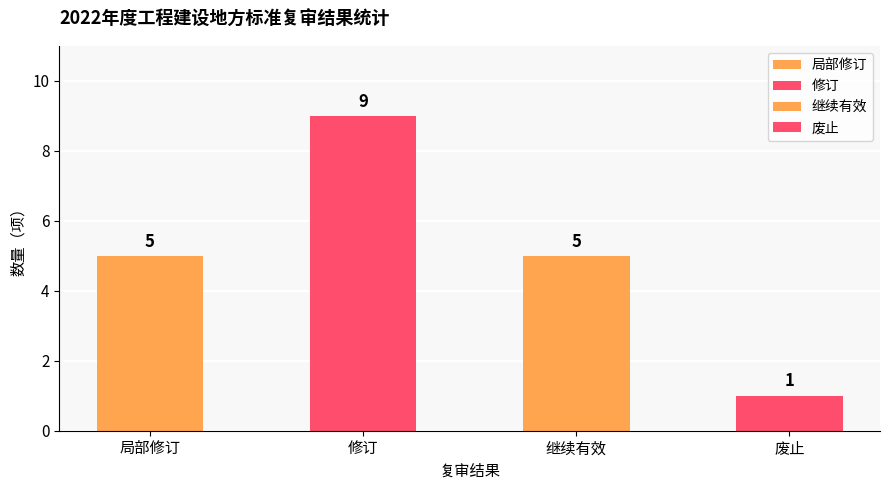

What is the smallest value displayed?

1